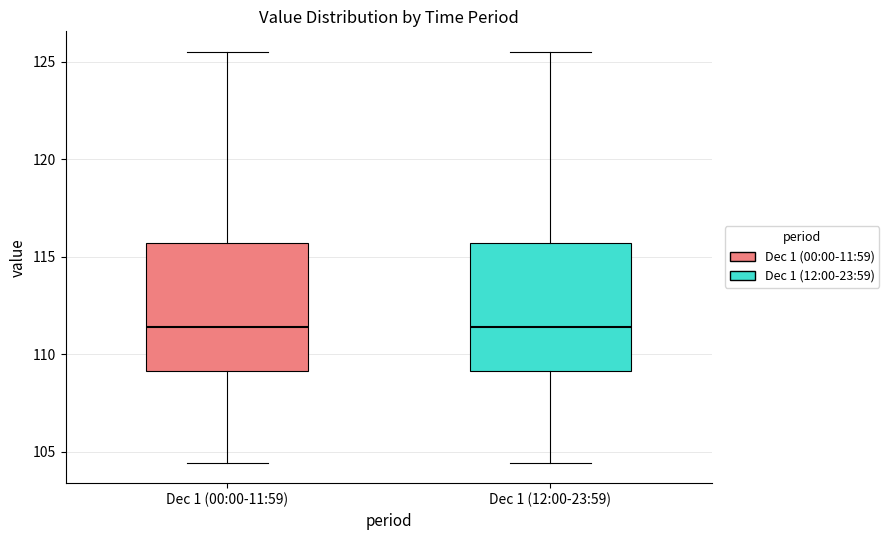

Reading left to right, transcribe this box plot: for each box, give where its median line is, the range the box spans, and where its two whiskers end, as read against the y-axis. The values are not printed on the chart, so give them approximately, as read against the axis.

Dec 1 (00:00-11:59): median 111.5, box 109.0 to 115.5, whiskers 104.5 to 125.5
Dec 1 (12:00-23:59): median 111.5, box 109.0 to 115.5, whiskers 104.5 to 125.5